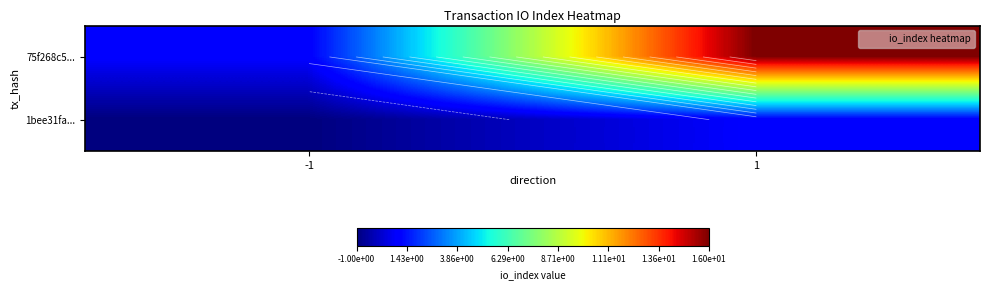

The 75f268c5... series shows 2 at -1. True or false?

False